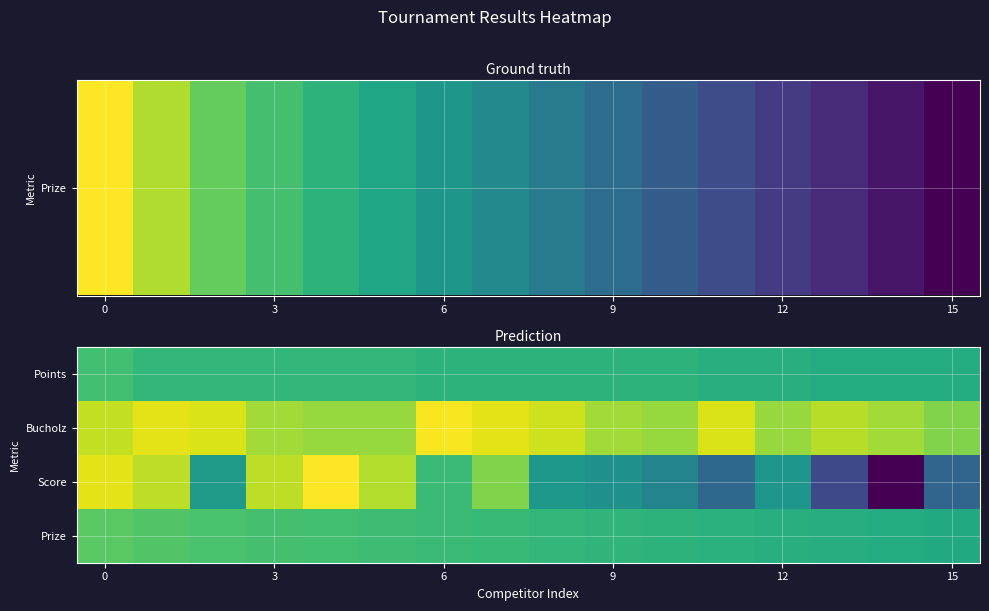

Which series has the largest range (max minus min)?

Score